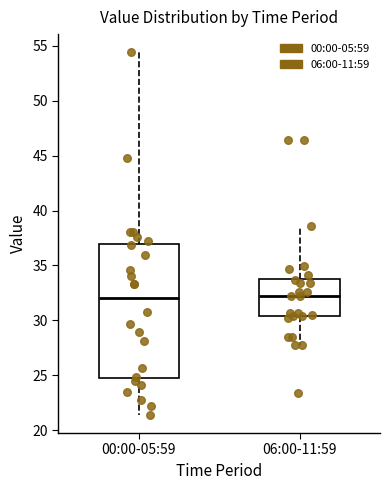

Reading left to right, transcribe this box plot: for each box, give where its median line is, the range the box spans, and where its two whiskers end, as read against the y-axis. The values are not printed on the chart, so give them approximately, as read against the axis.

00:00-05:59: median 32.0, box 24.5 to 37.0, whiskers 21.5 to 54.5
06:00-11:59: median 32.0, box 30.5 to 34.0, whiskers 28.0 to 38.5